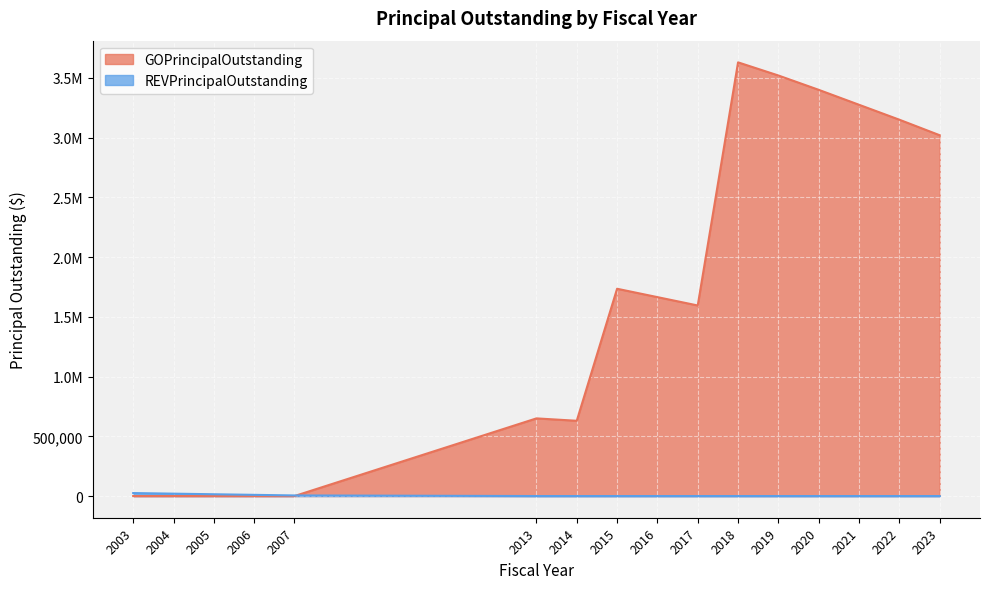

Reading right to left, list all the values displayed in this chart.

GOPrincipalOutstanding: 3020000	3150000	3275000	3400000	3520000	3630000	1595000	1665000	1735000	630000	650000	0	0	0	0	0
REVPrincipalOutstanding: 0	0	0	0	0	0	0	0	0	0	0	5000	10000	15000	20000	25000